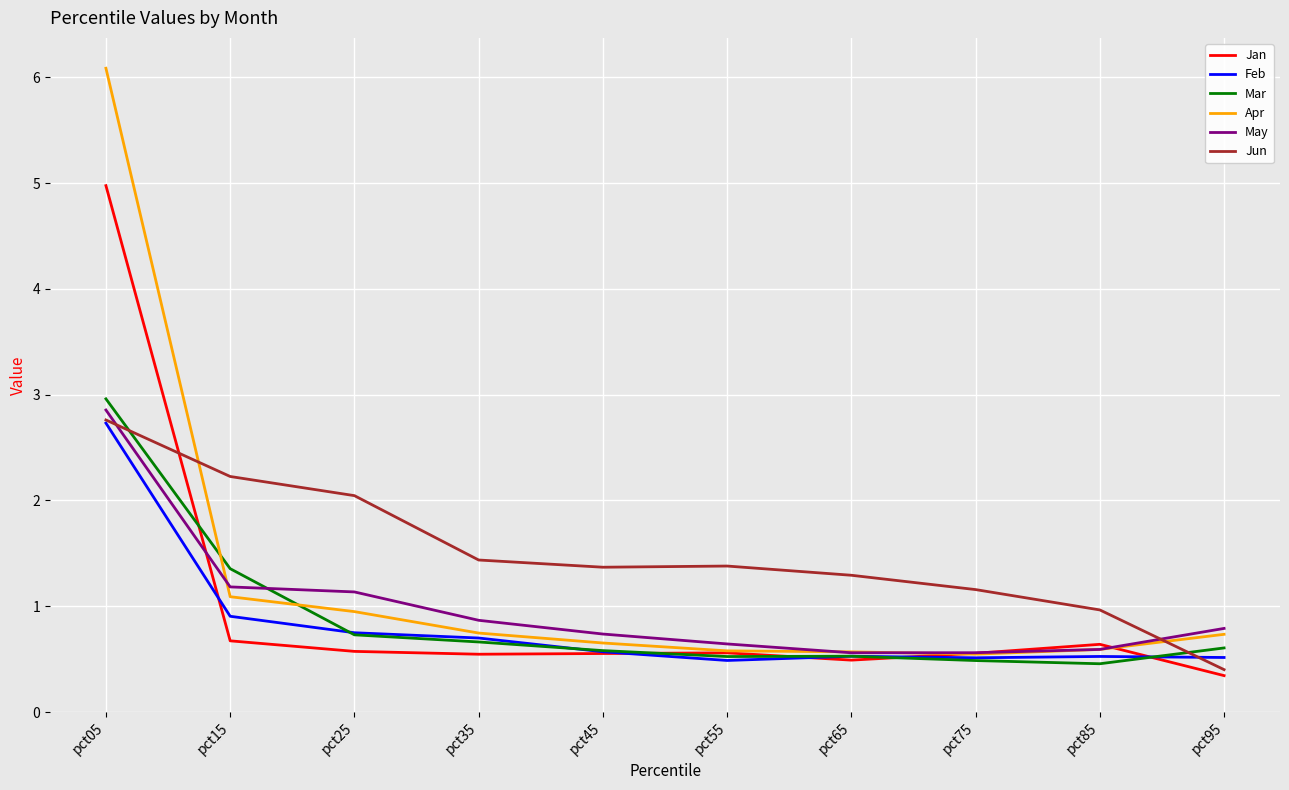

The May series shows 0.6 at pct55. True or false?

True